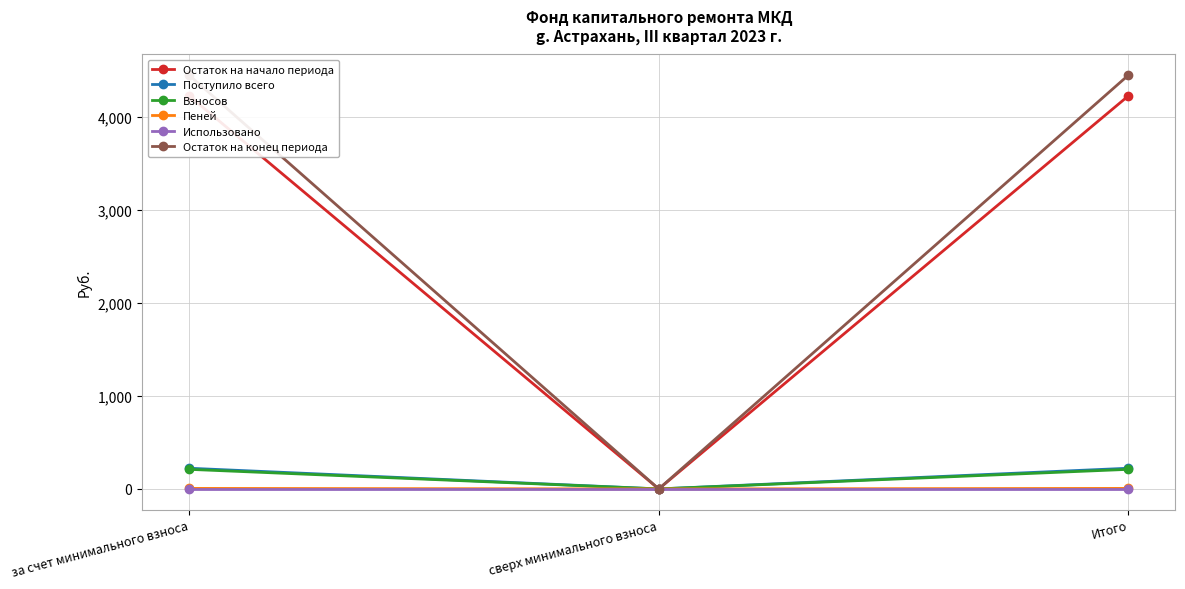

At which label is Использовано closest to 0?

за счет минимального взноса